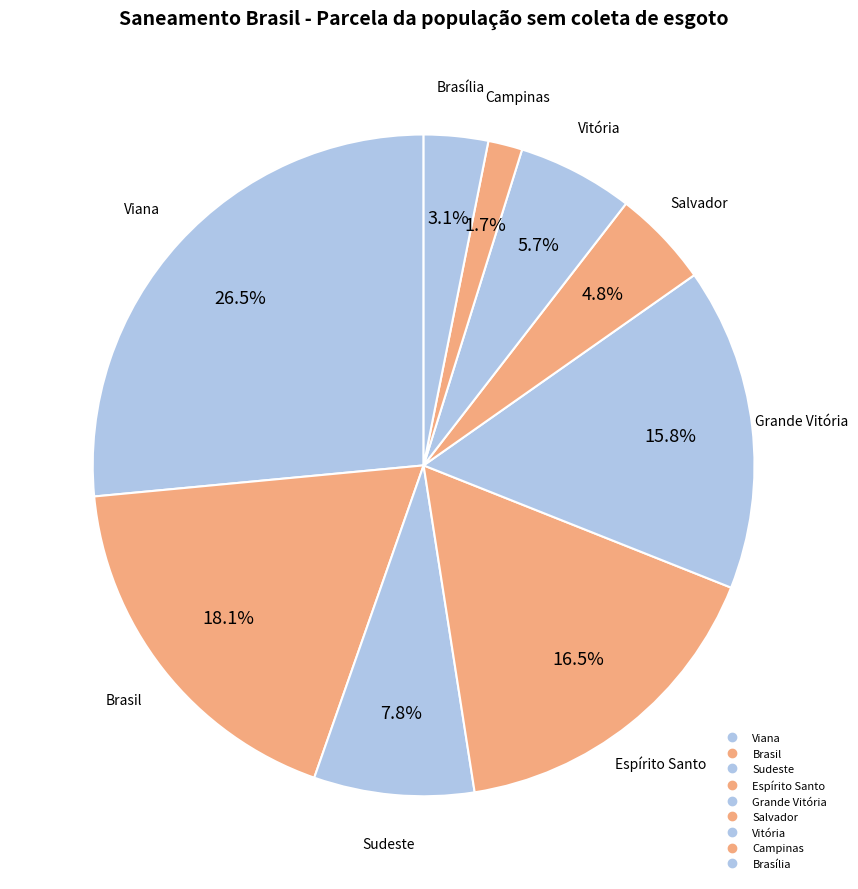

Count the number of slices in the pie.

9